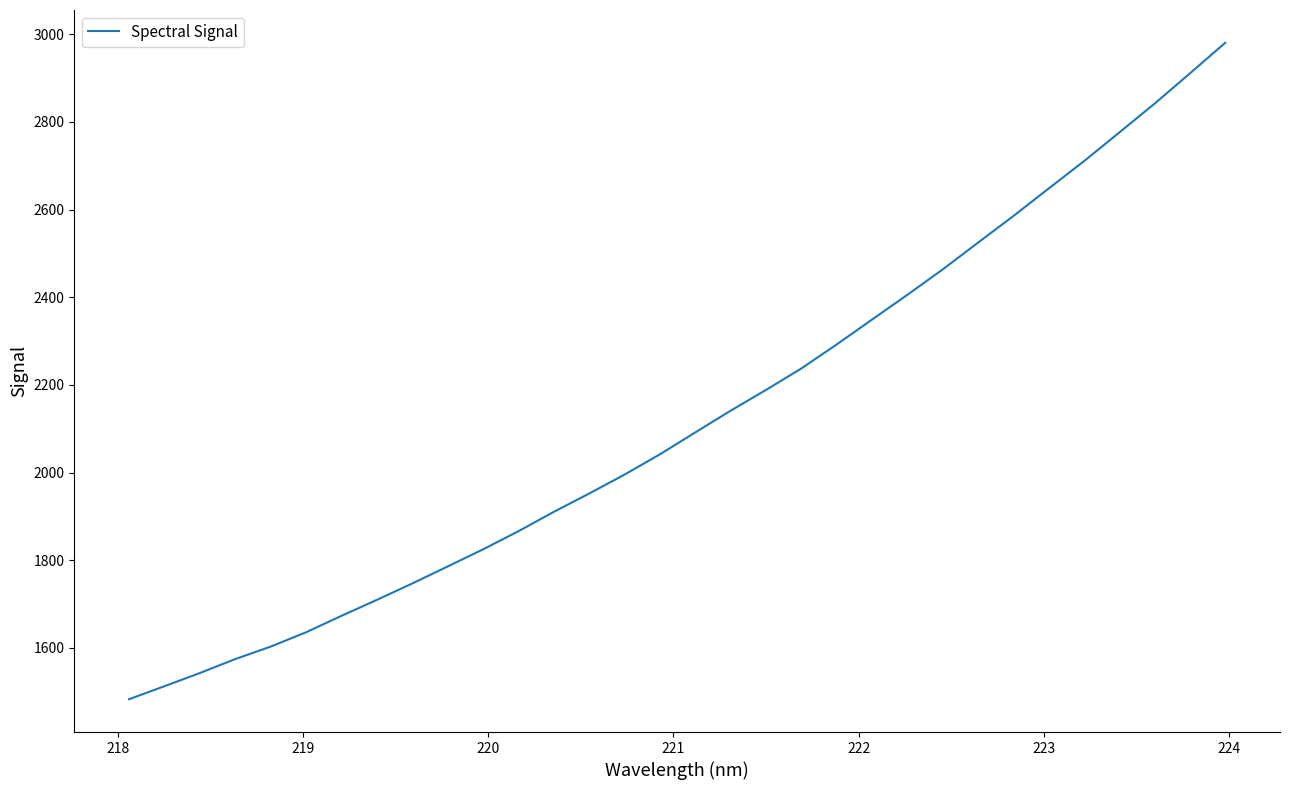

What is the minimum value shown in the chart?

1482.6